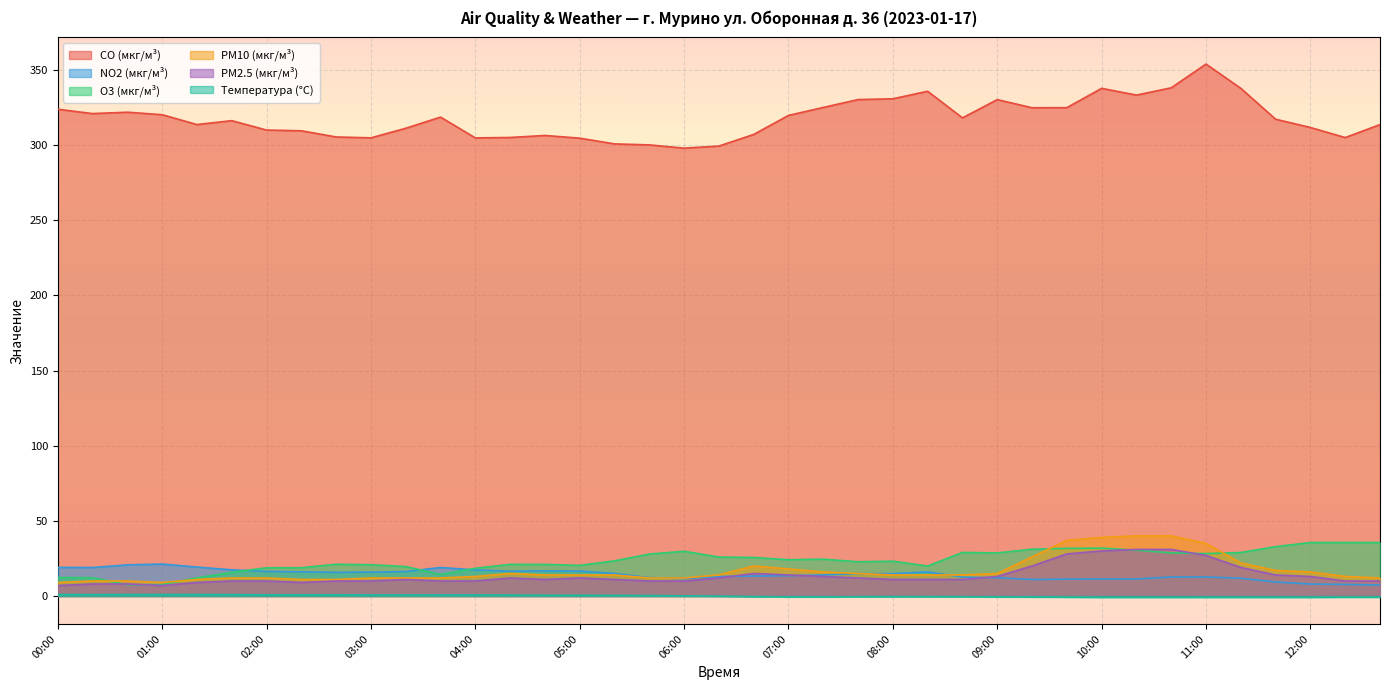

What are all the series names shown in the legend?

CO (мкг/м³), NO2 (мкг/м³), O3 (мкг/м³), PM10 (мкг/м³), PM2.5 (мкг/м³), Температура (°C)